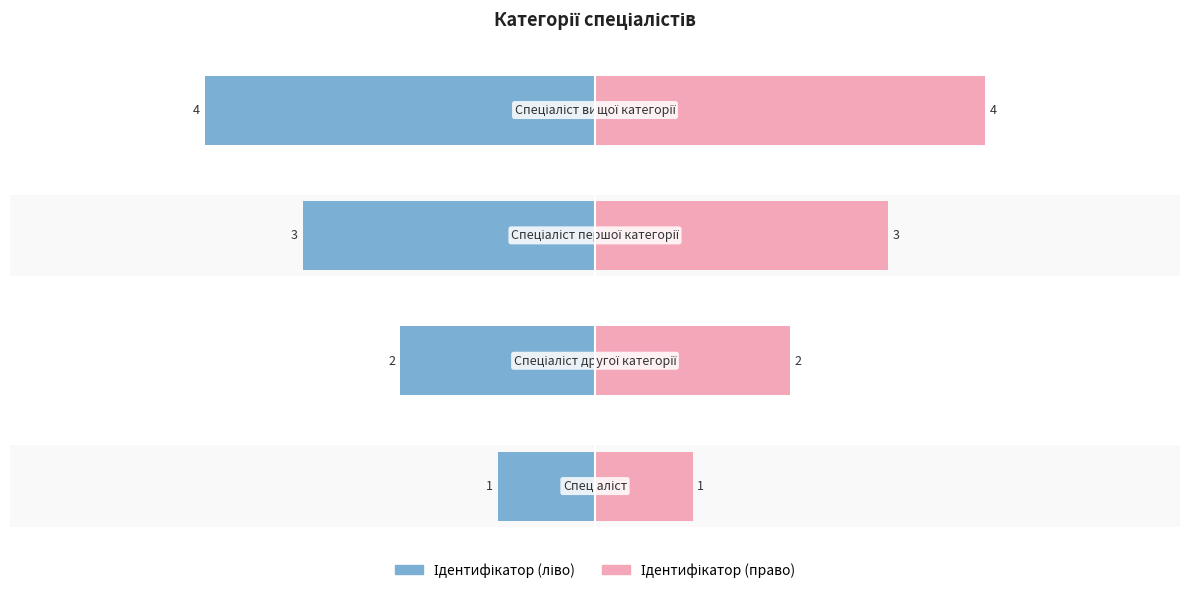

What are all the series names shown in the legend?

Ідентифікатор (ліво), Ідентифікатор (право)